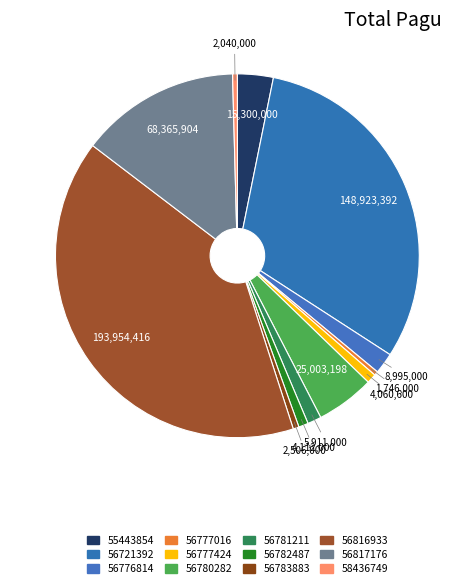

Rank the categories by value from lowest to highest.

56777016, 58436749, 56783883, 56777424, 56782487, 56781211, 56776814, 55443854, 56780282, 56817176, 56721392, 56816933